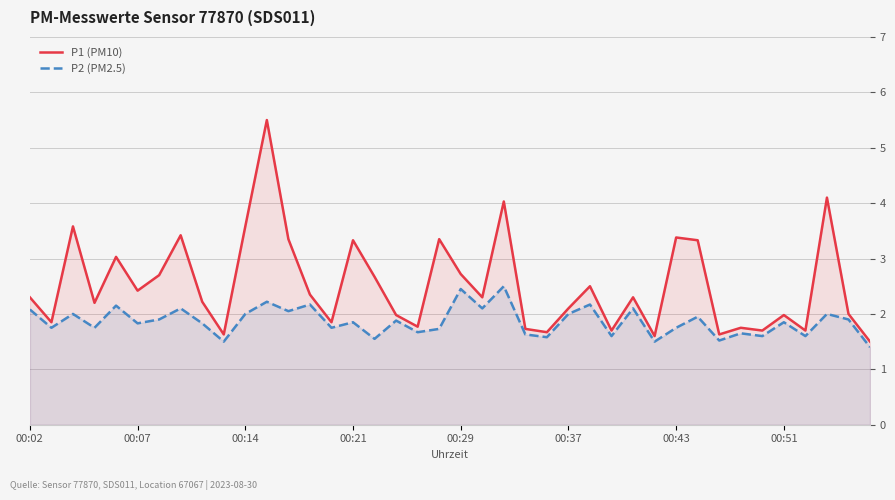

What is the difference between the P2 (PM2.5) values at 36 and 28?

0.5